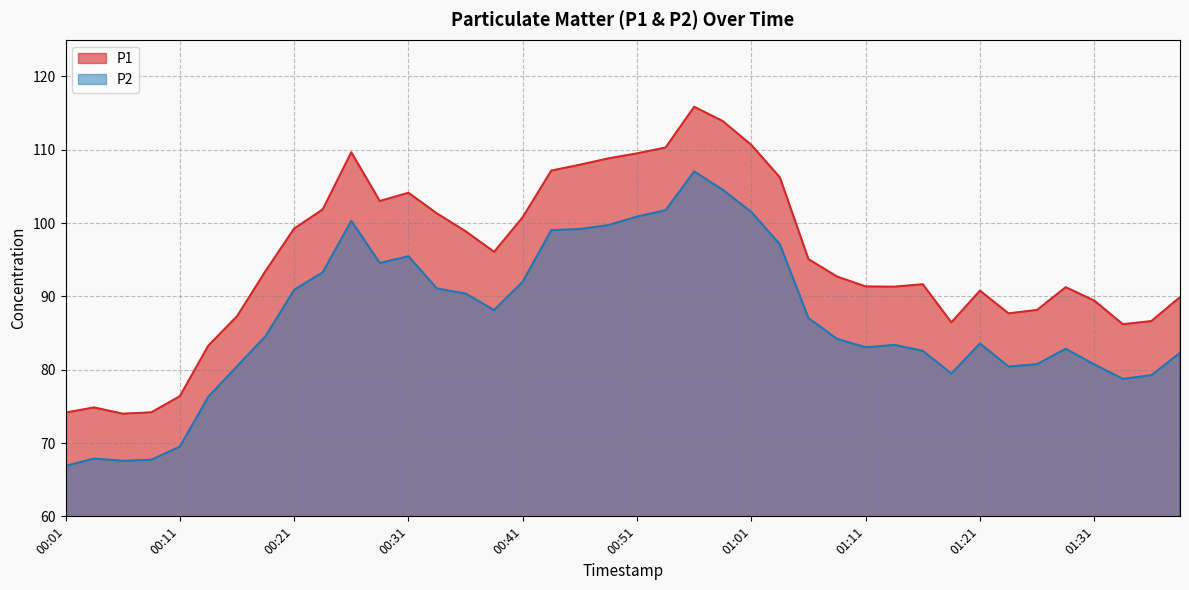

What is the sum of the P2 values at 01:36 and 01:13?

162.6